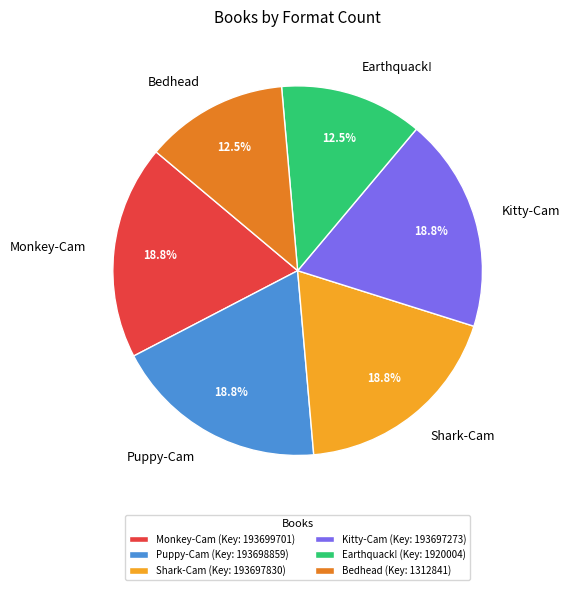

To the nearest percent, what portion does Shark-Cam represent?

19%